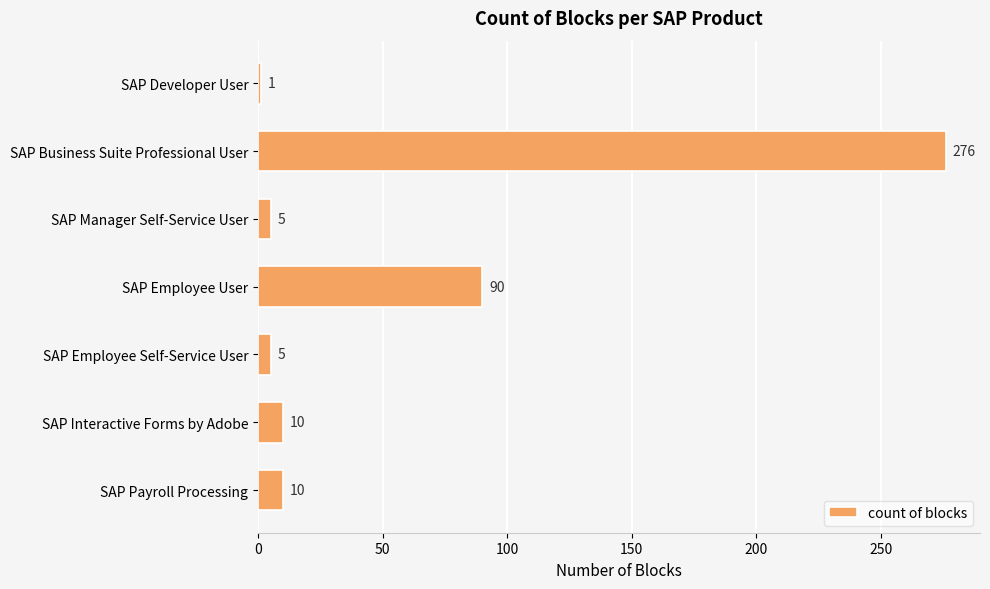

What is the sum of all values?

397